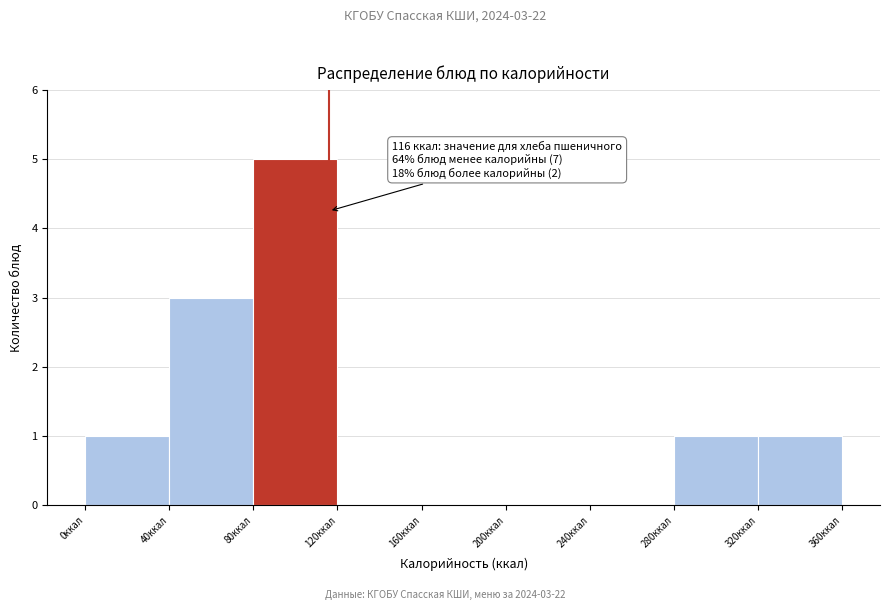

Which range on the x-axis has the tallest bar?

80 to 120